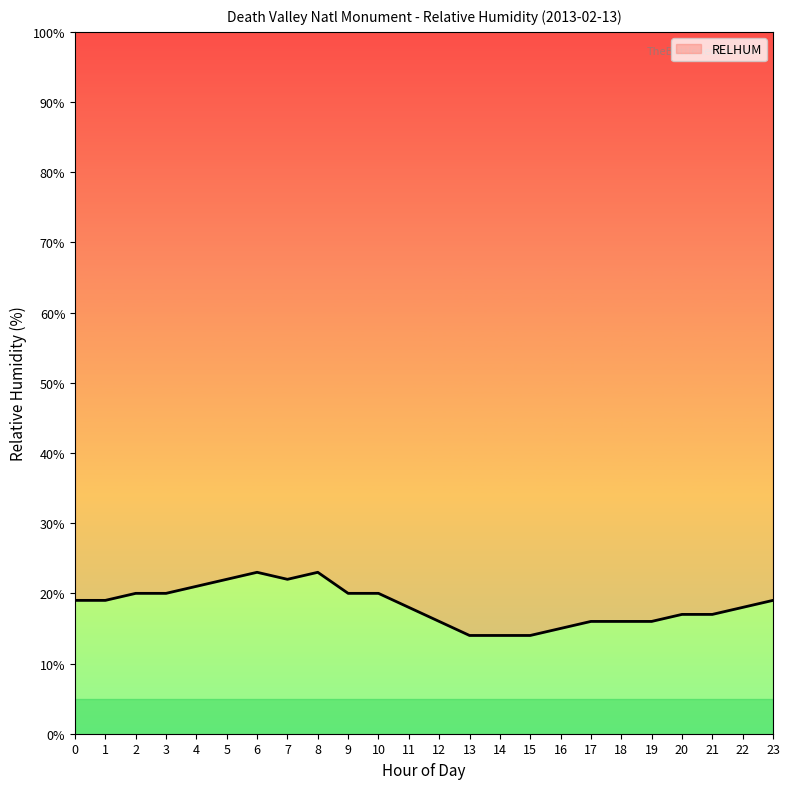

What is the value of the 3rd point from the left?

20